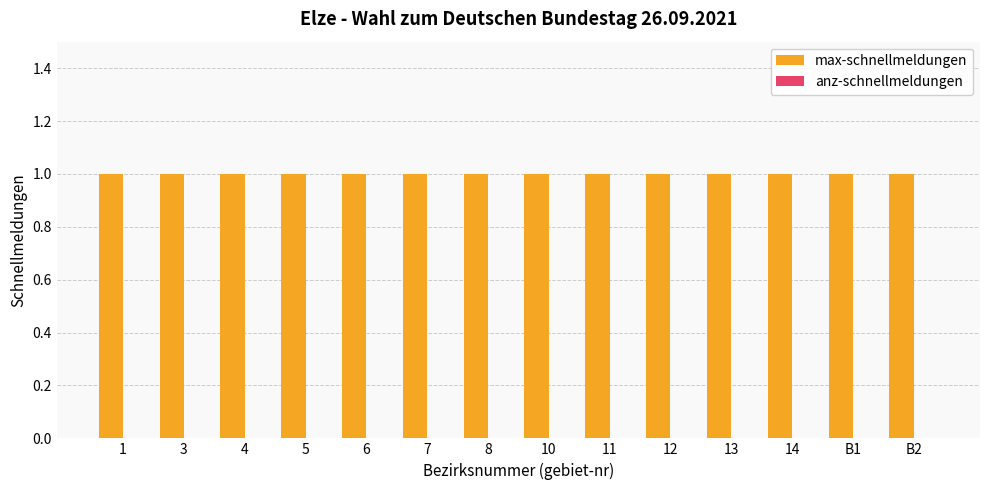

What is the value of the max-schnellmeldungen bar at the 7th from the left?

1